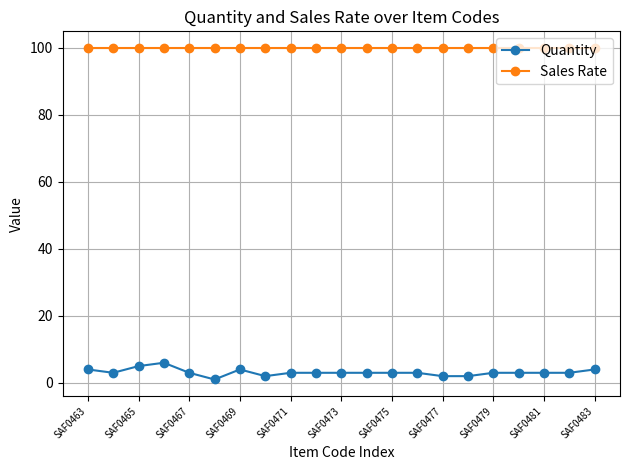

What is the value of the Sales Rate point at the 19th from the left?

100